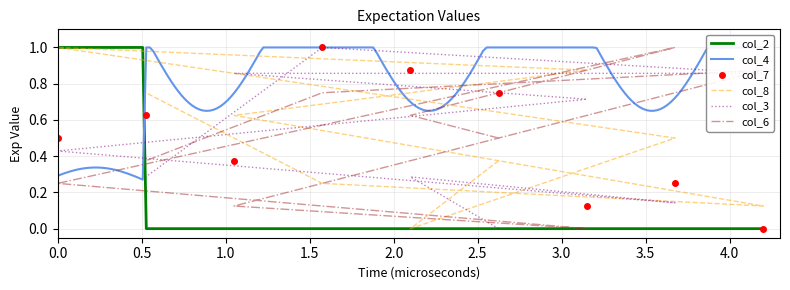

True or false: col_3 has a value of 1.4 at 4.

False